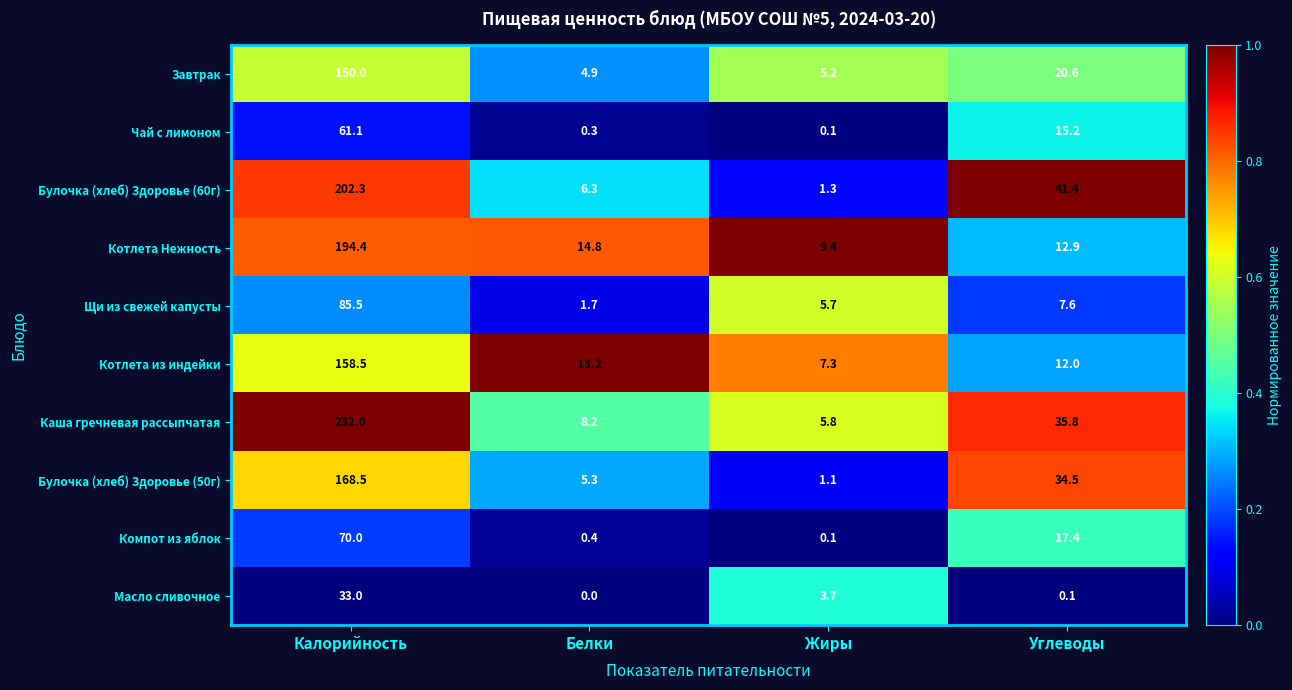

At Белки, list the series in order from smallest to largest.

Масло сливочное, Чай с лимоном, Компот из яблок, Щи из свежей капусты, Завтрак, Булочка (хлеб) Здоровье (50г), Булочка (хлеб) Здоровье (60г), Каша гречневая рассыпчатая, Котлета Нежность, Котлета из индейки